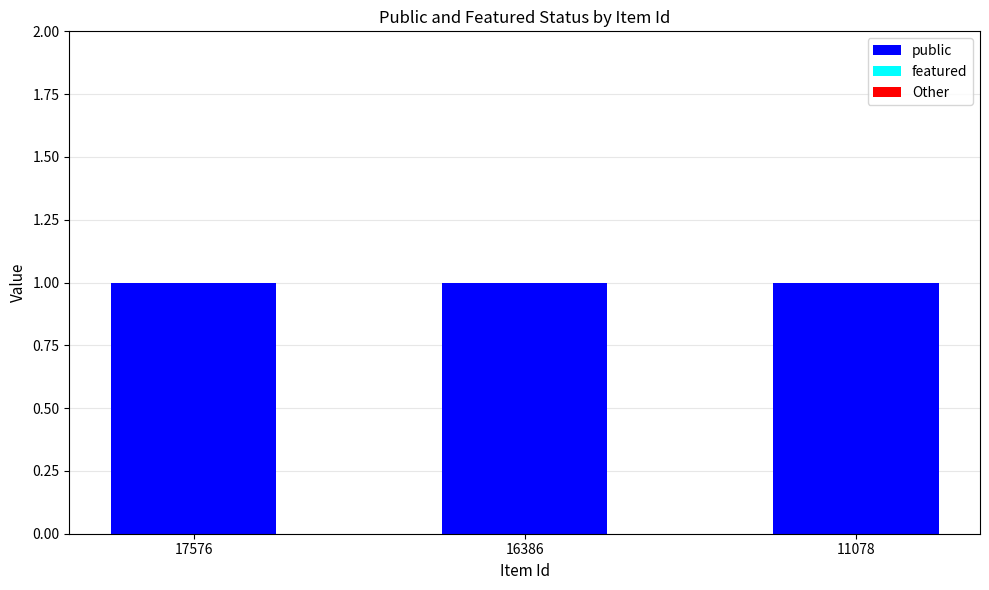

Reading left to right, what are all the values shown in this chart?

public: 1	1	1
featured: 0	0	0
Other: 0	0	0